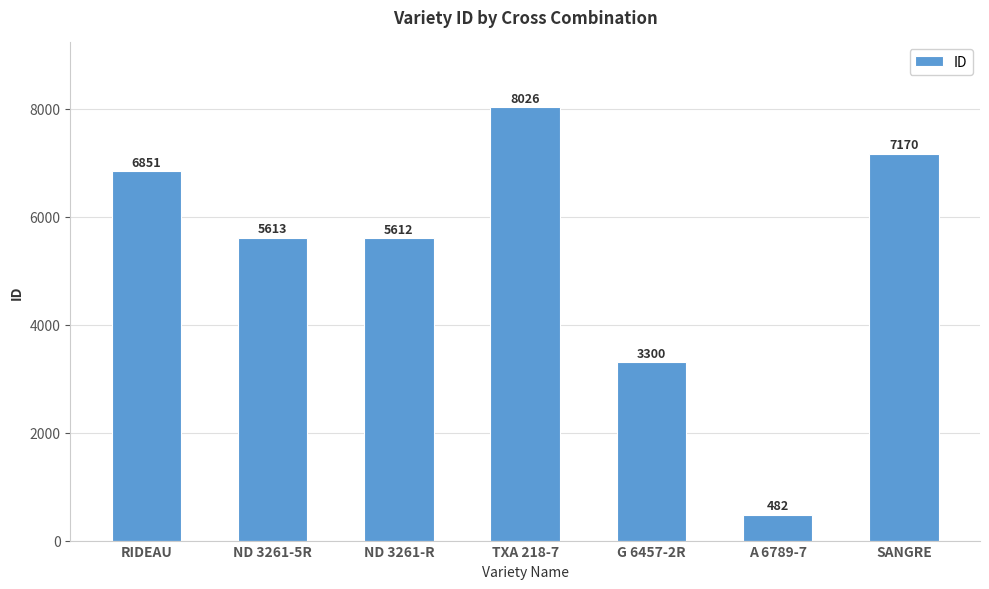

What is the sum of all values?

37054